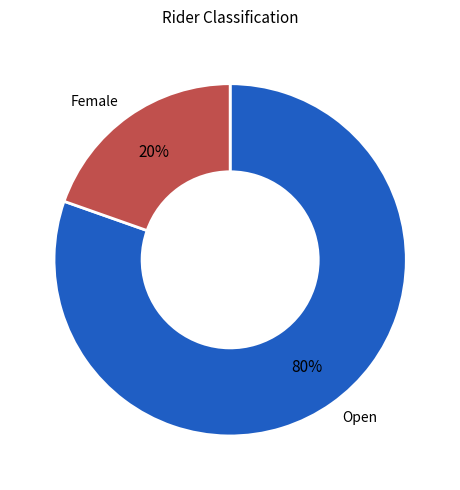

To the nearest percent, what is the average slice percentage?

50%